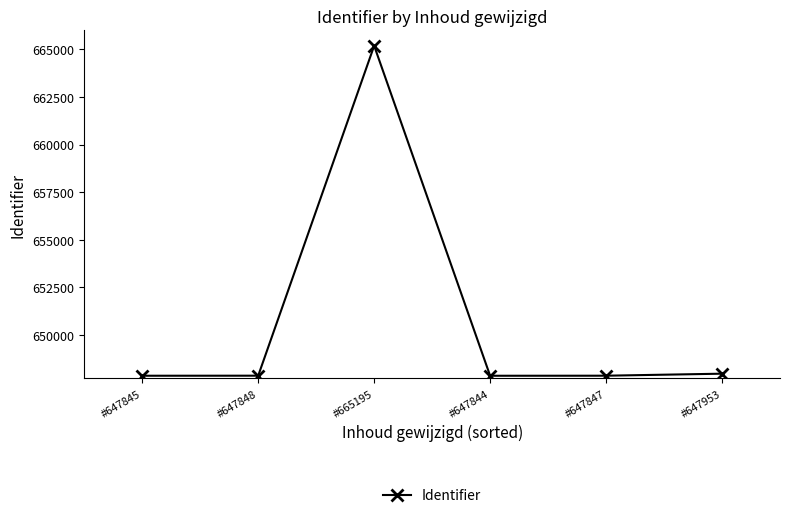

Does the chart display data point markers on the line(s)?

Yes